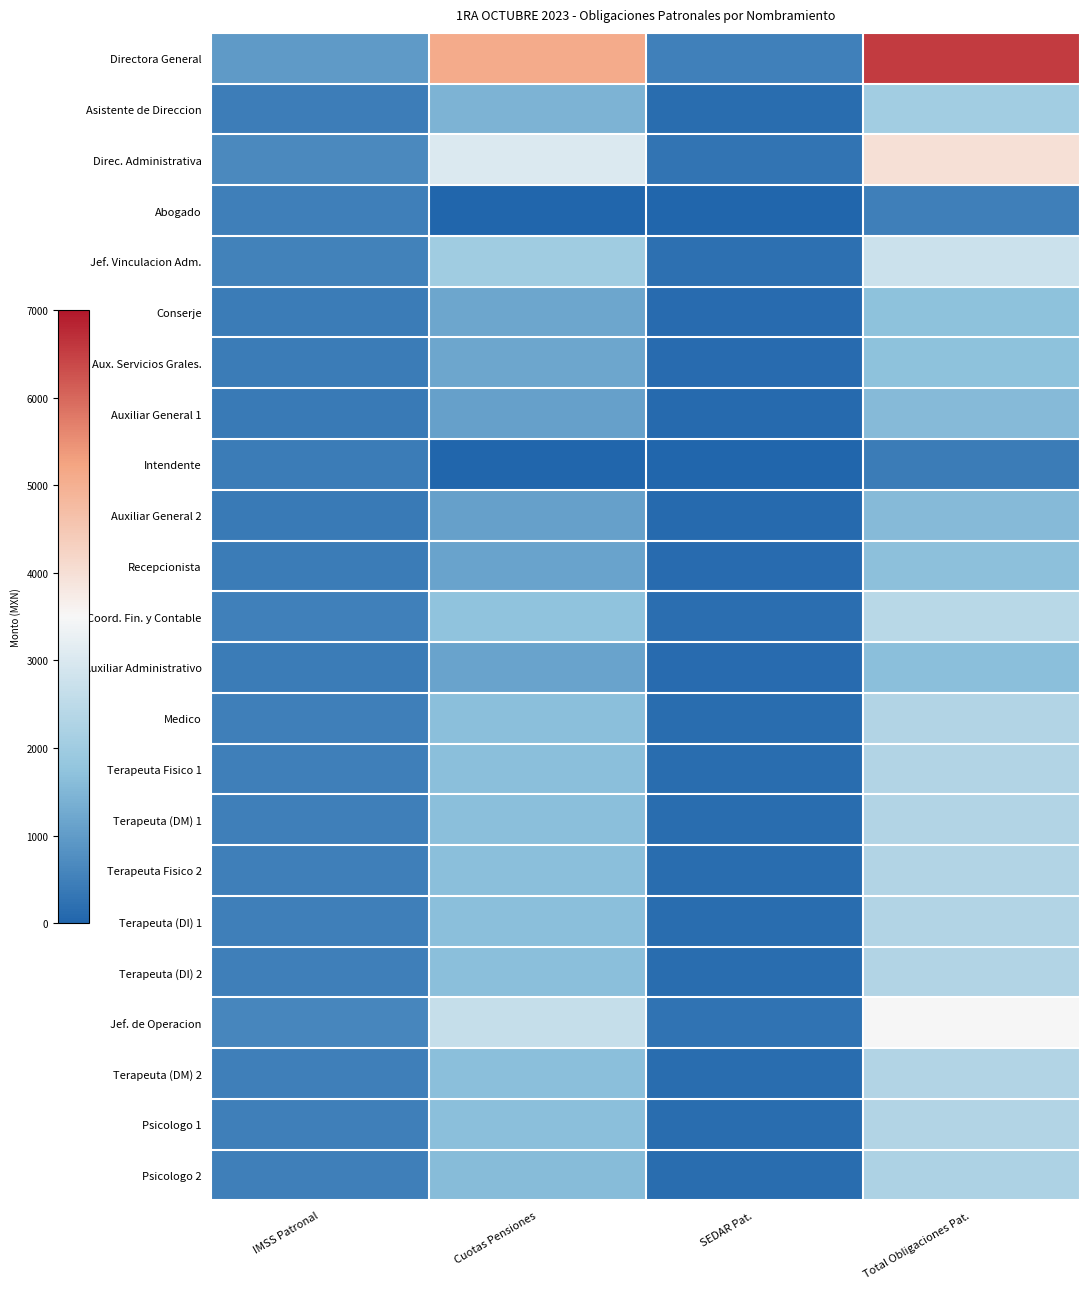

Reading right to left, what are all the values shown in this chart?

Directora General: Total Obligaciones Pat.=6560.1	SEDAR Pat.=497.9	Cuotas Pensiones=5104.0	IMSS Patronal=958.2
Asistente de Direccion: Total Obligaciones Pat.=2026.8	SEDAR Pat.=139.9	Cuotas Pensiones=1433.9	IMSS Patronal=453.0
Direc. Administrativa: Total Obligaciones Pat.=3975.8	SEDAR Pat.=293.8	Cuotas Pensiones=3011.8	IMSS Patronal=670.2
Abogado: Total Obligaciones Pat.=476.2	SEDAR Pat.=0.0	Cuotas Pensiones=0.0	IMSS Patronal=476.2
Jef. Vinculacion Adm.: Total Obligaciones Pat.=2742.3	SEDAR Pat.=196.4	Cuotas Pensiones=2013.2	IMSS Patronal=532.8
Conserje: Total Obligaciones Pat.=1717.8	SEDAR Pat.=115.5	Cuotas Pensiones=1183.8	IMSS Patronal=418.6
Aux. Servicios Grales.: Total Obligaciones Pat.=1717.8	SEDAR Pat.=115.5	Cuotas Pensiones=1183.8	IMSS Patronal=418.6
Auxiliar General 1: Total Obligaciones Pat.=1577.8	SEDAR Pat.=104.4	Cuotas Pensiones=1070.4	IMSS Patronal=403.0
Intendente: Total Obligaciones Pat.=418.6	SEDAR Pat.=0.0	Cuotas Pensiones=0.0	IMSS Patronal=418.6
Auxiliar General 2: Total Obligaciones Pat.=1577.8	SEDAR Pat.=104.4	Cuotas Pensiones=1070.4	IMSS Patronal=403.0
Recepcionista: Total Obligaciones Pat.=1669.7	SEDAR Pat.=111.7	Cuotas Pensiones=1144.8	IMSS Patronal=413.2
Coord. Fin. y Contable: Total Obligaciones Pat.=2408.0	SEDAR Pat.=170.0	Cuotas Pensiones=1742.5	IMSS Patronal=495.5
Auxiliar Administrativo: Total Obligaciones Pat.=1662.3	SEDAR Pat.=111.1	Cuotas Pensiones=1138.8	IMSS Patronal=412.4
Medico: Total Obligaciones Pat.=2303.4	SEDAR Pat.=161.7	Cuotas Pensiones=1657.8	IMSS Patronal=483.9
Terapeuta Fisico 1: Total Obligaciones Pat.=2303.4	SEDAR Pat.=161.7	Cuotas Pensiones=1657.8	IMSS Patronal=483.9
Terapeuta (DM) 1: Total Obligaciones Pat.=2303.4	SEDAR Pat.=161.7	Cuotas Pensiones=1657.8	IMSS Patronal=483.9
Terapeuta Fisico 2: Total Obligaciones Pat.=2303.4	SEDAR Pat.=161.7	Cuotas Pensiones=1657.8	IMSS Patronal=483.9
Terapeuta (DI) 1: Total Obligaciones Pat.=2303.4	SEDAR Pat.=161.7	Cuotas Pensiones=1657.8	IMSS Patronal=483.9
Terapeuta (DI) 2: Total Obligaciones Pat.=2303.4	SEDAR Pat.=161.7	Cuotas Pensiones=1657.8	IMSS Patronal=483.9
Jef. de Operacion: Total Obligaciones Pat.=3519.0	SEDAR Pat.=257.8	Cuotas Pensiones=2641.9	IMSS Patronal=619.3
Terapeuta (DM) 2: Total Obligaciones Pat.=2303.4	SEDAR Pat.=161.7	Cuotas Pensiones=1657.8	IMSS Patronal=483.9
Psicologo 1: Total Obligaciones Pat.=2303.4	SEDAR Pat.=161.7	Cuotas Pensiones=1657.8	IMSS Patronal=483.9
Psicologo 2: Total Obligaciones Pat.=2234.8	SEDAR Pat.=156.3	Cuotas Pensiones=1602.3	IMSS Patronal=476.2